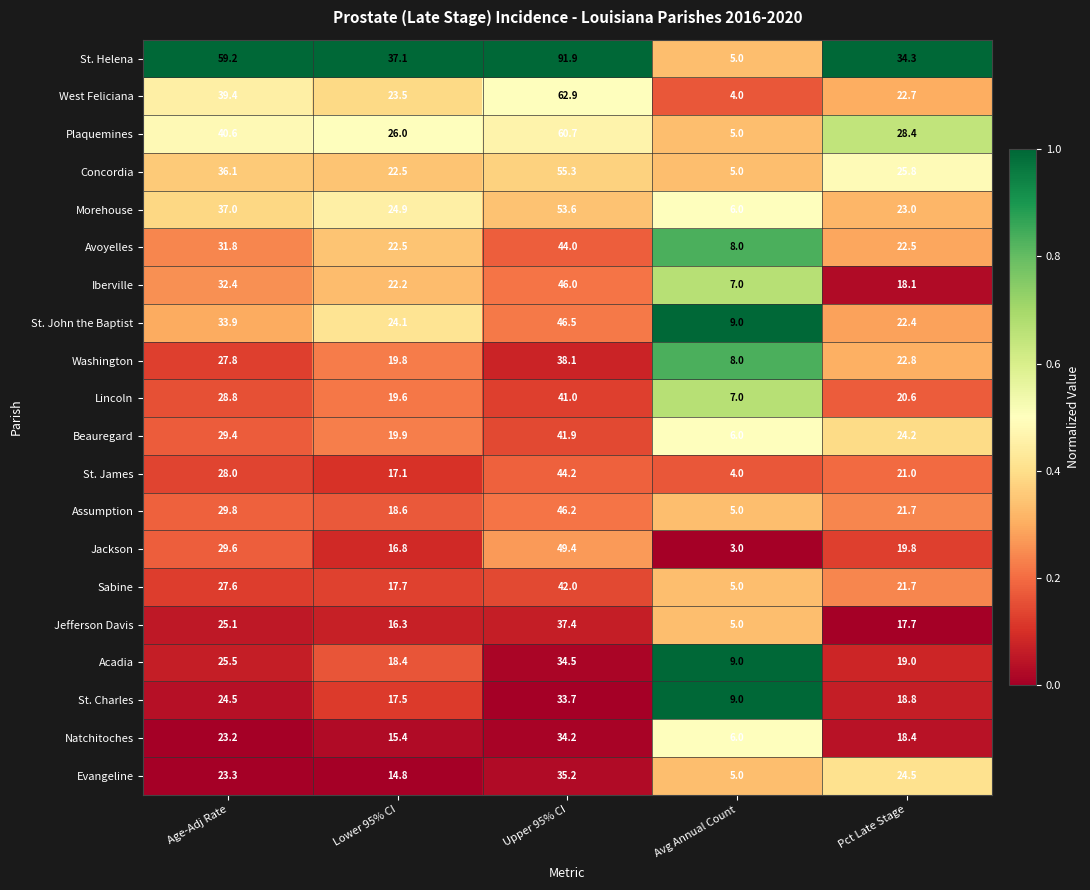

What is the difference between the maximum and minimum values in the Assumption series?

41.2